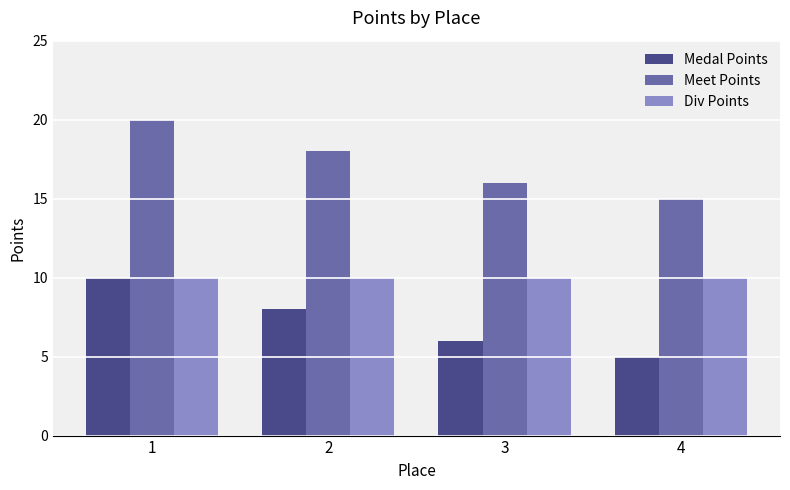

At 2, list the series in order from largest to smallest.

Meet Points, Div Points, Medal Points